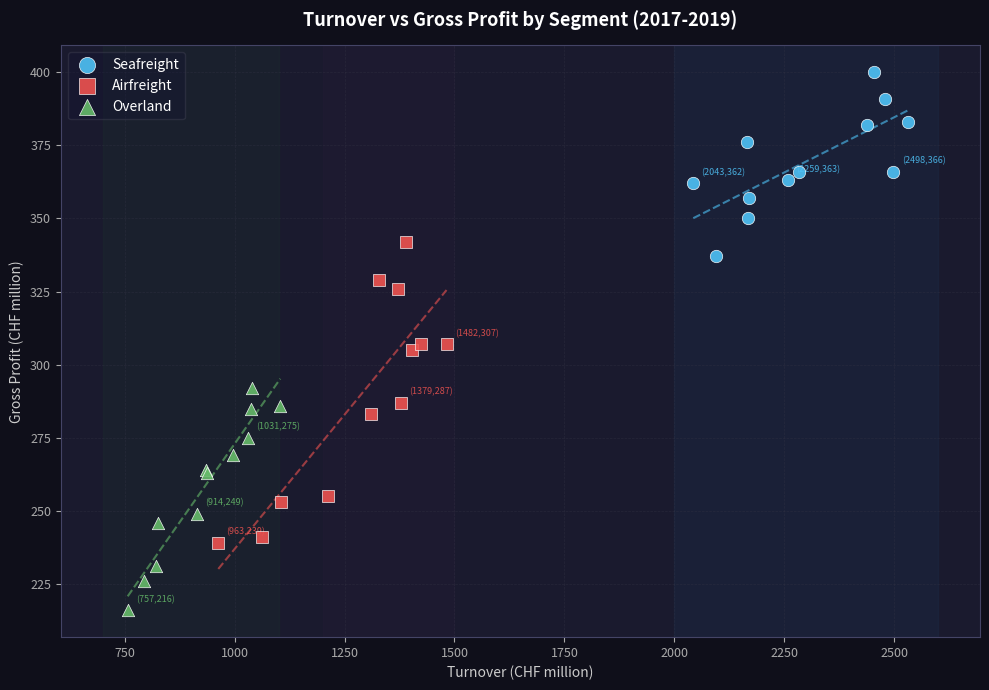

Which series contains the highest Y value?

Seafreight